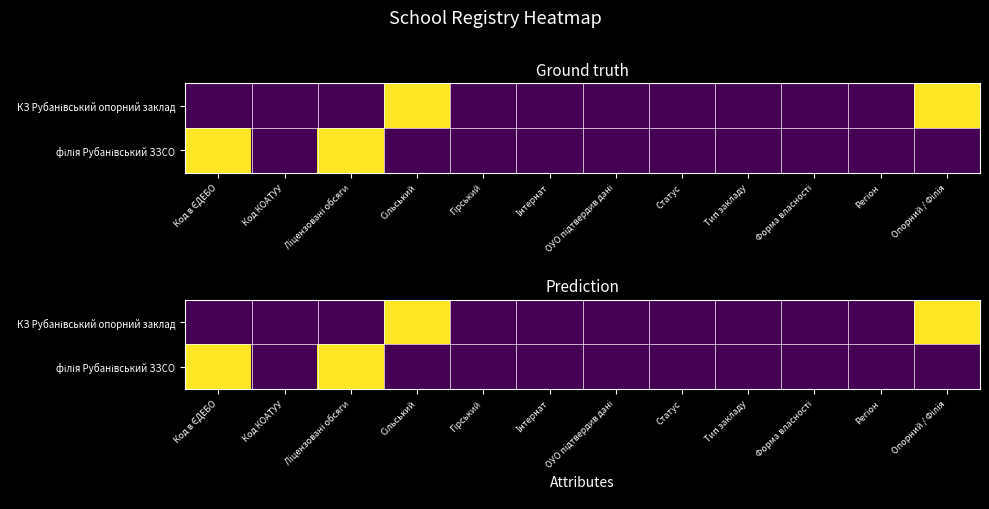

How many series are shown in this chart?

2